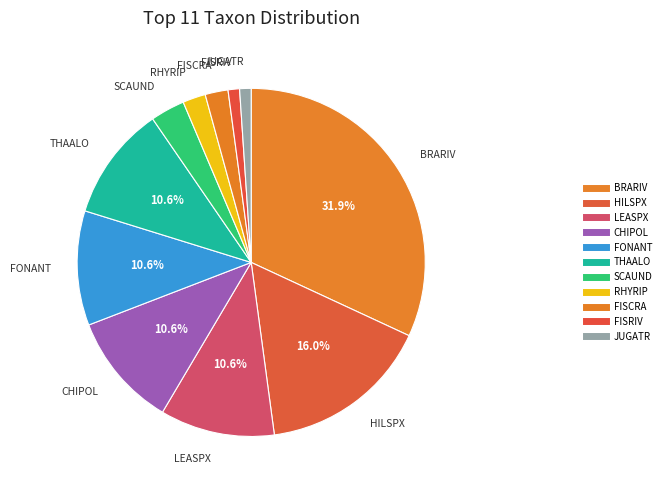

Rank the categories by value from highest to lowest.

BRARIV, HILSPX, LEASPX, CHIPOL, FONANT, THAALO, SCAUND, RHYRIP, FISCRA, FISRIV, JUGATR